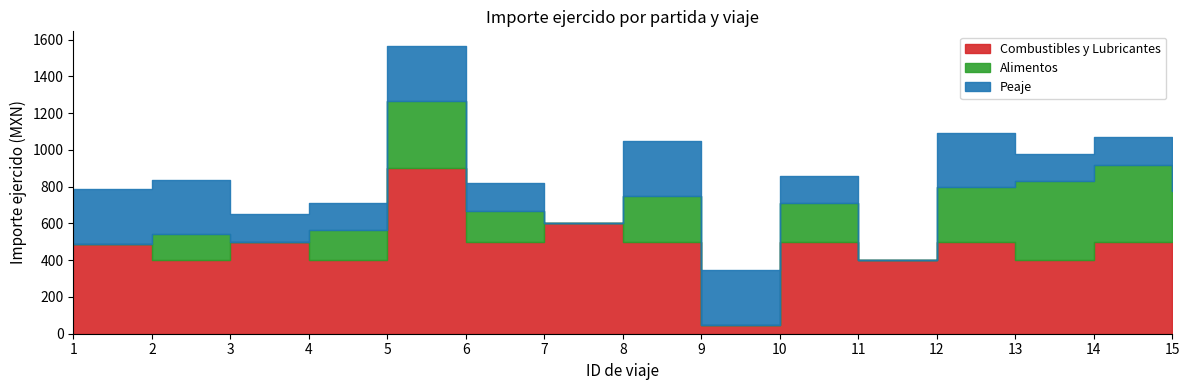

What is the sum of all Alimentos values?

2725.9